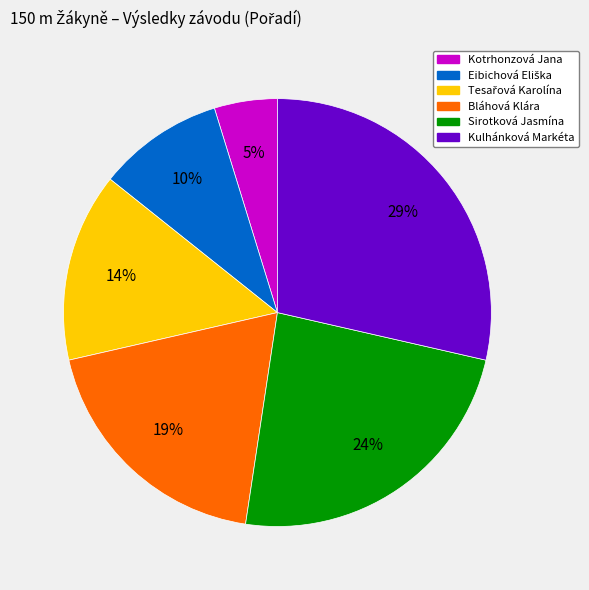

Combined, do Kotrhonzová Jana and Kulhánková Markéta account for over 50%?

No